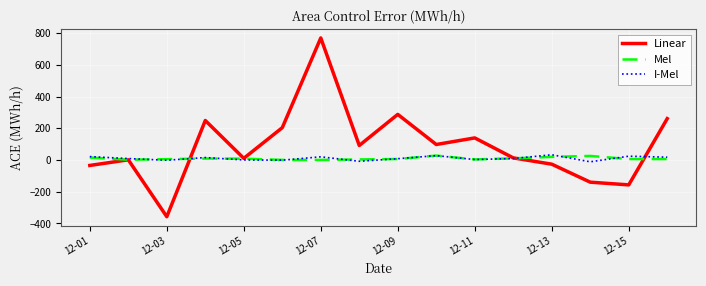

At how many categories does at least one series exceed 325?

1